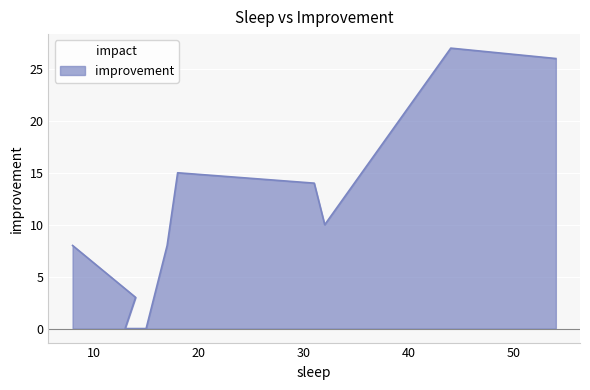

True or false: the data shows 0 at 15.

True